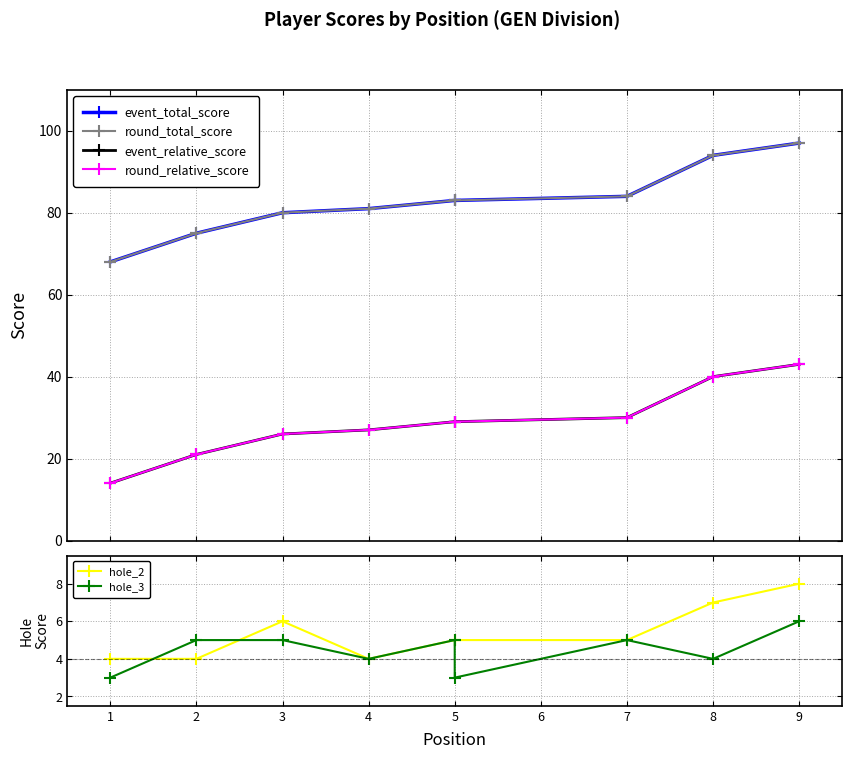

How many lines are shown in the chart?

6